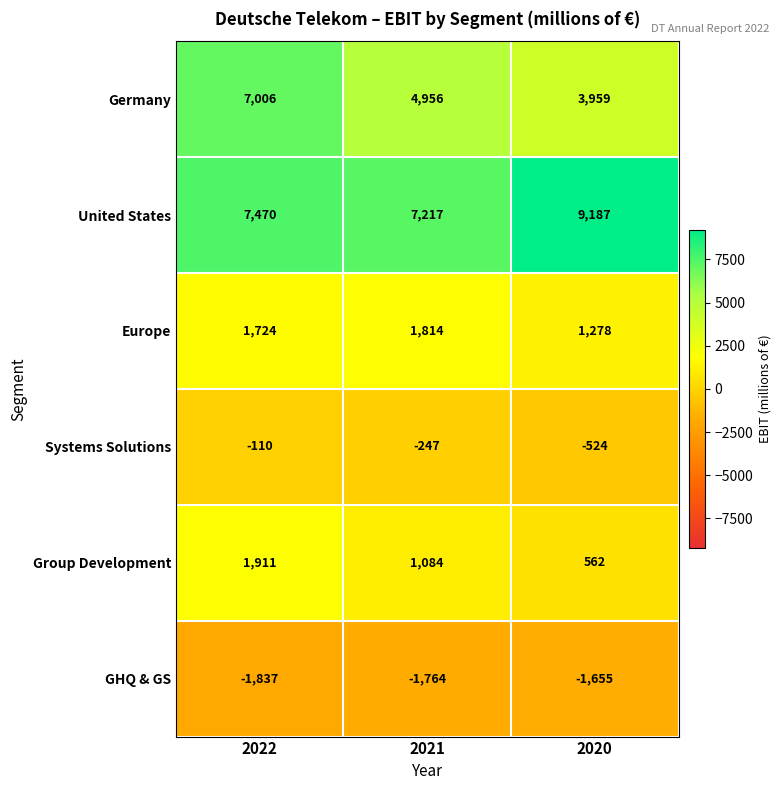

At which label does Germany first exceed 4956?

2022